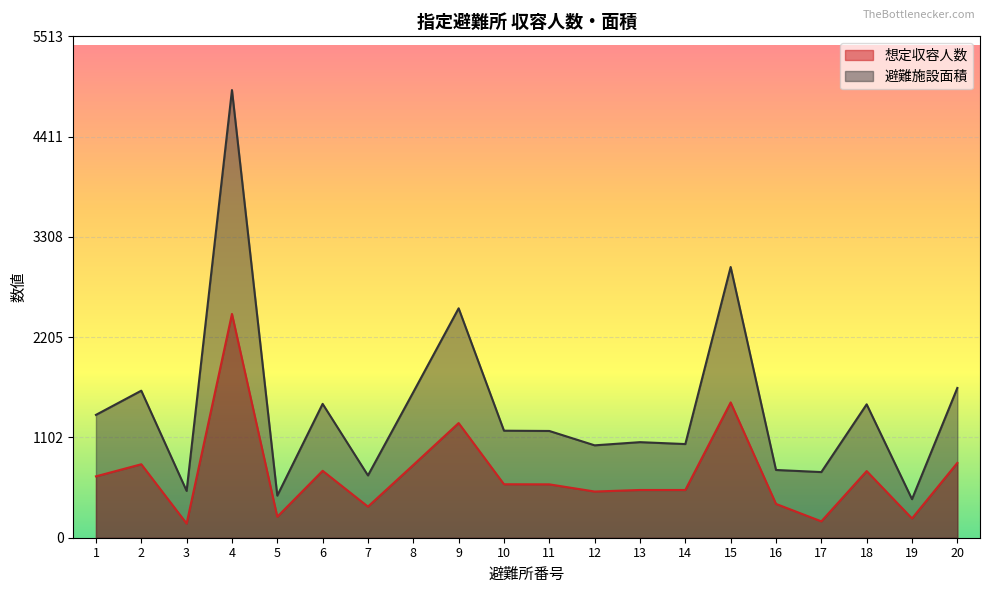

How many series are shown in this chart?

2